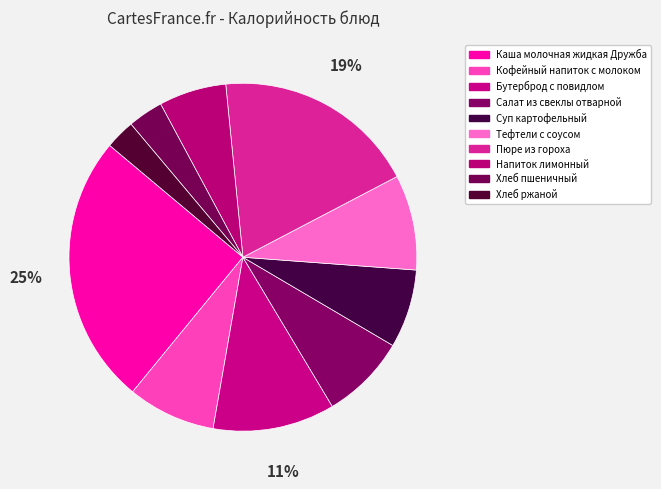

What is the change in value from Каша молочная жидкая Дружба to Напиток лимонный?

-260.5